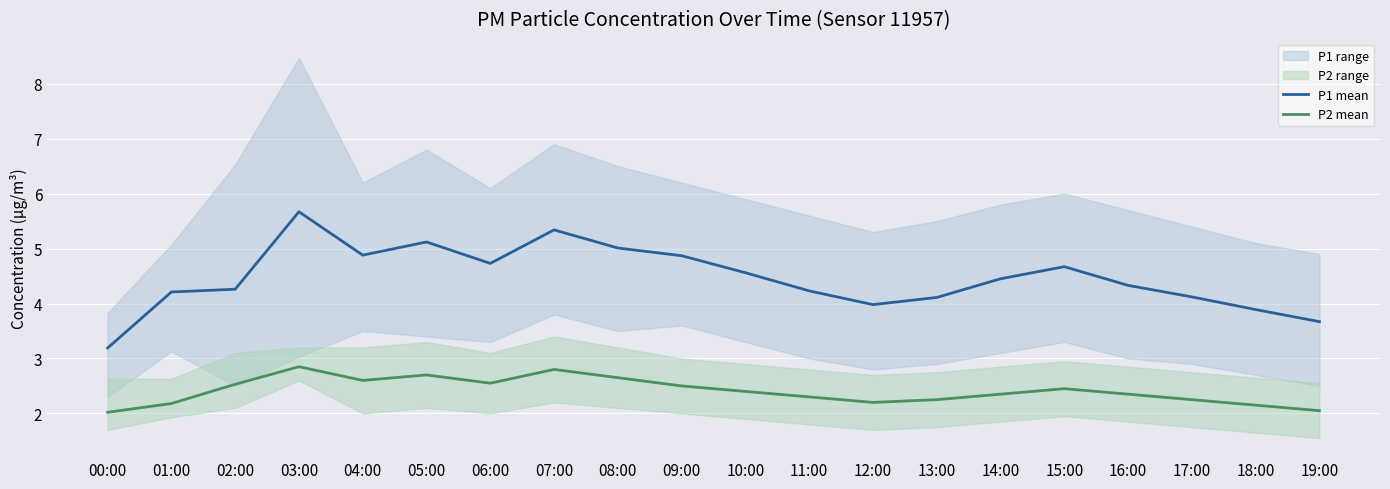

True or false: P2 mean and P1 mean cross at least once.

False